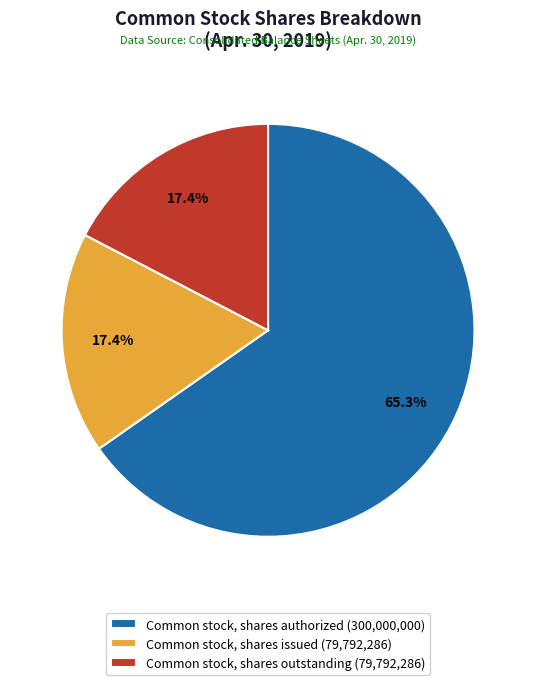

Is there a majority slice in this chart?

Yes